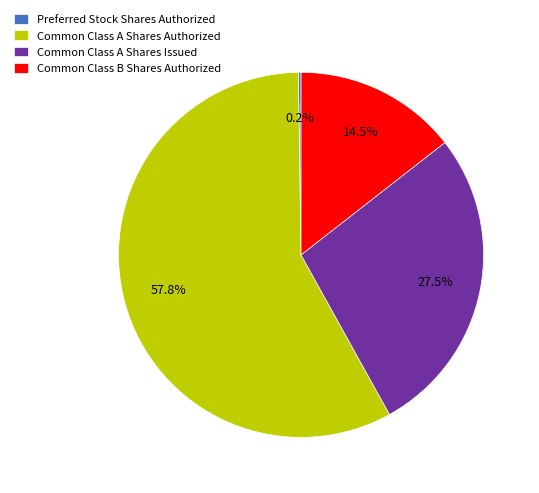

What is the largest slice in the pie chart?

Common Class A Shares Authorized